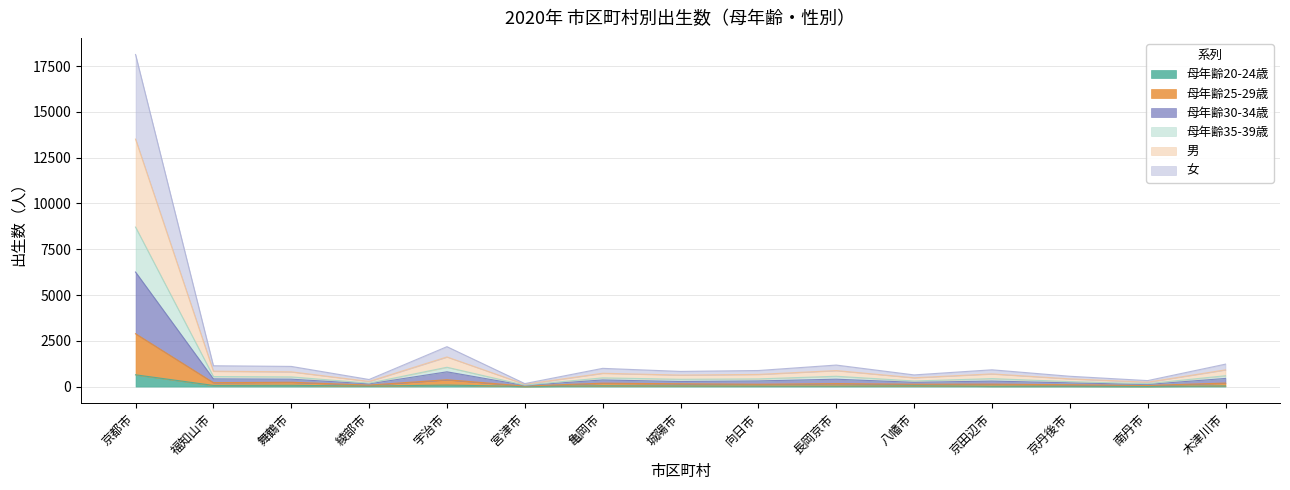

At which category is the sum across all series the highest?

京都市